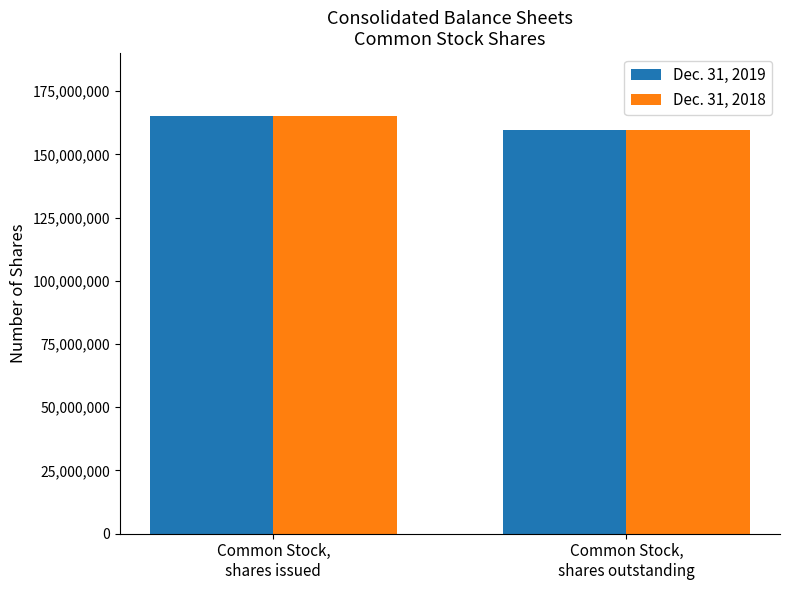

True or false: Dec. 31, 2019 has a value of 261456882 at Common Stock,
shares outstanding.

False